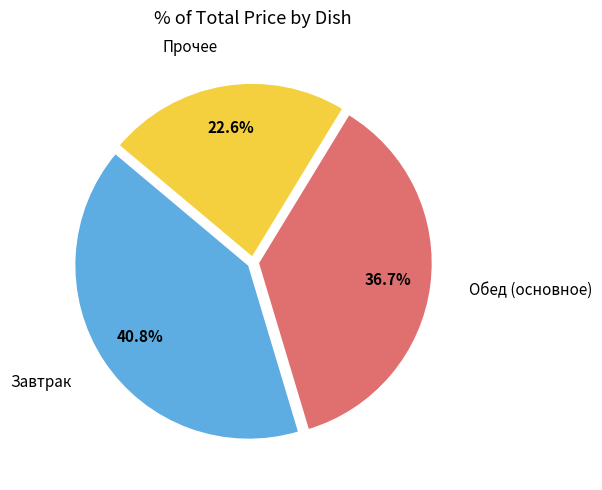

Is there a majority slice in this chart?

No